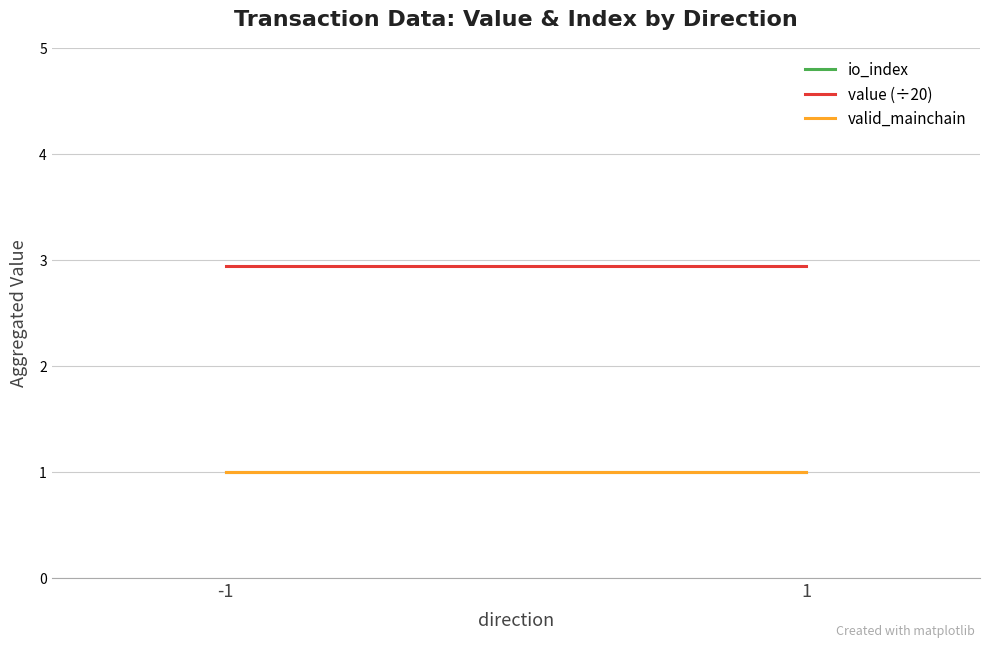

Rank the series at 1 from highest to lowest value.

value (÷20), io_index, valid_mainchain